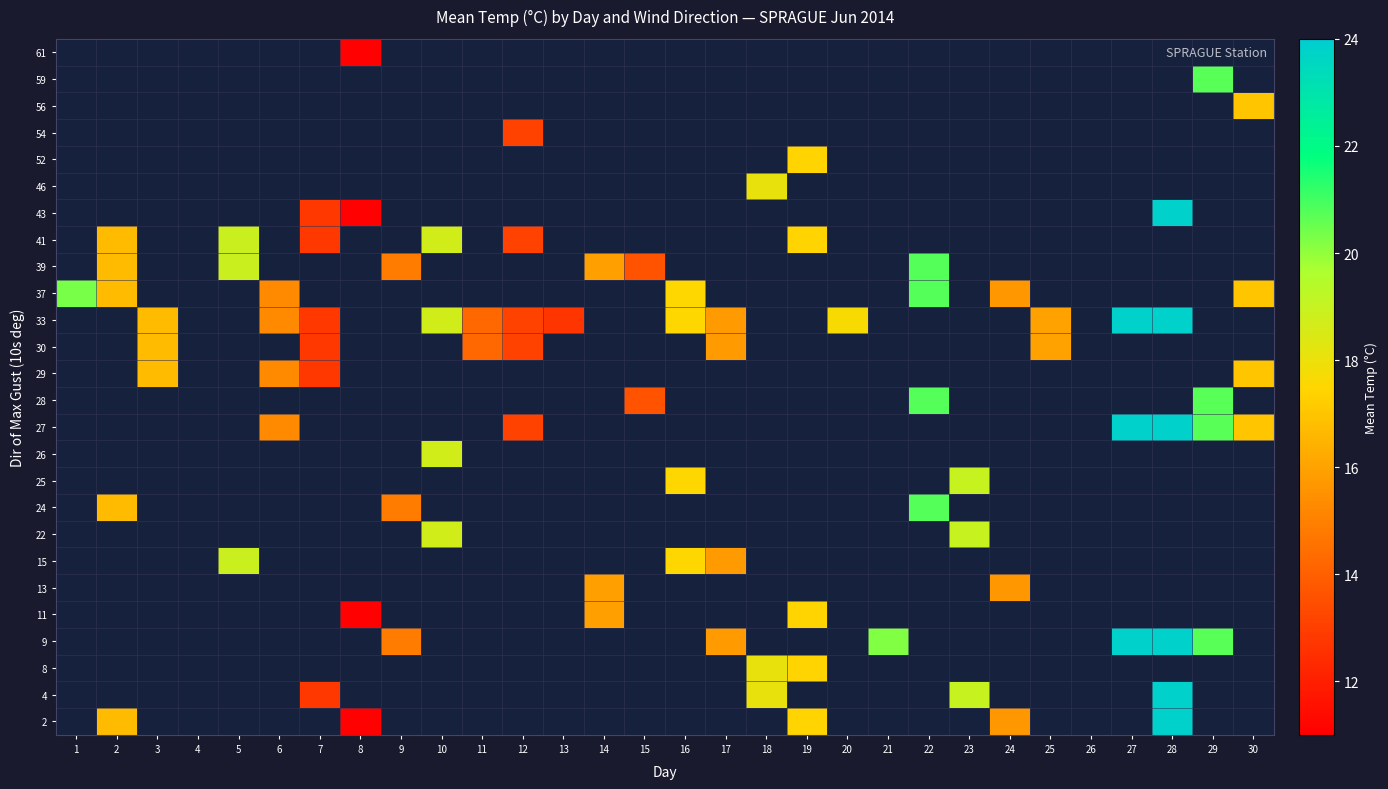

How many categories are shown in the chart?

30